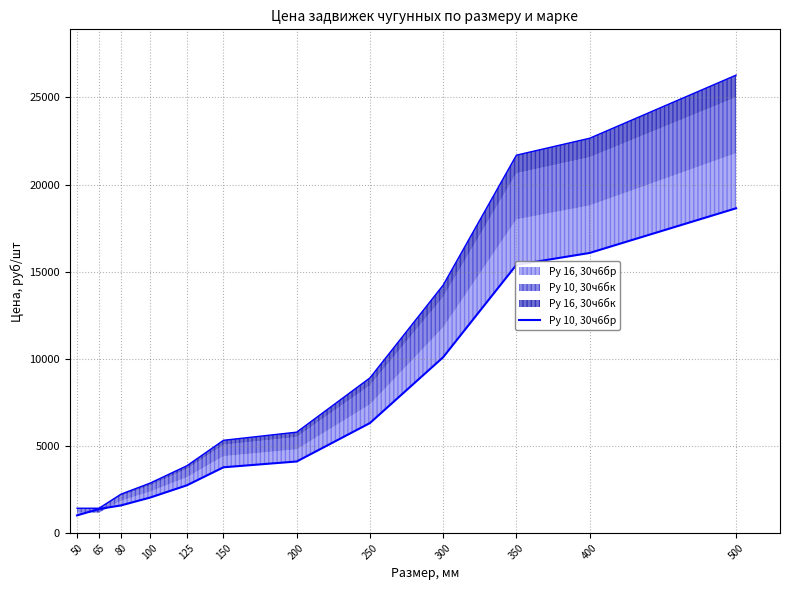

What is the average value?

6927